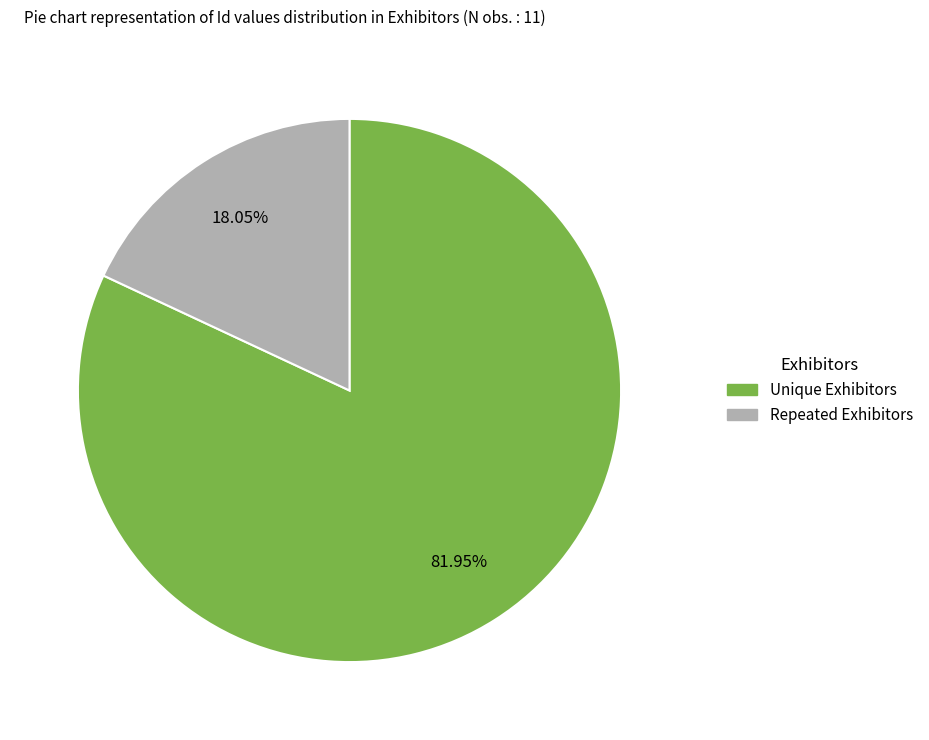

Does any single category account for the majority?

Yes